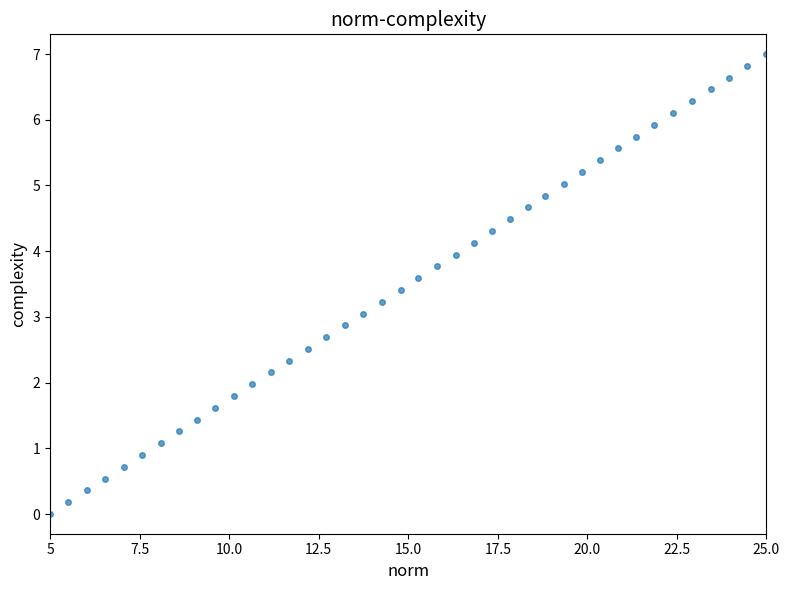

What is the range of Y values (max minus min)?

7.0